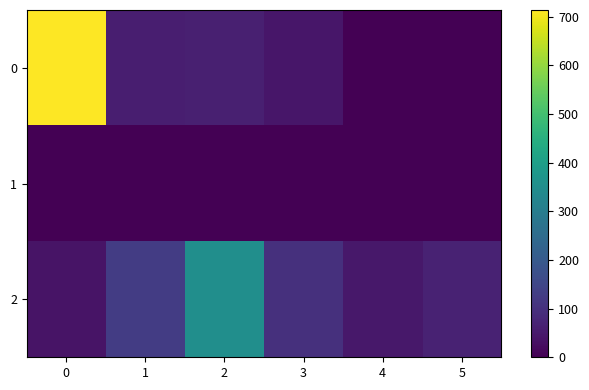

At how many categories does at least one series exceed 636?

1